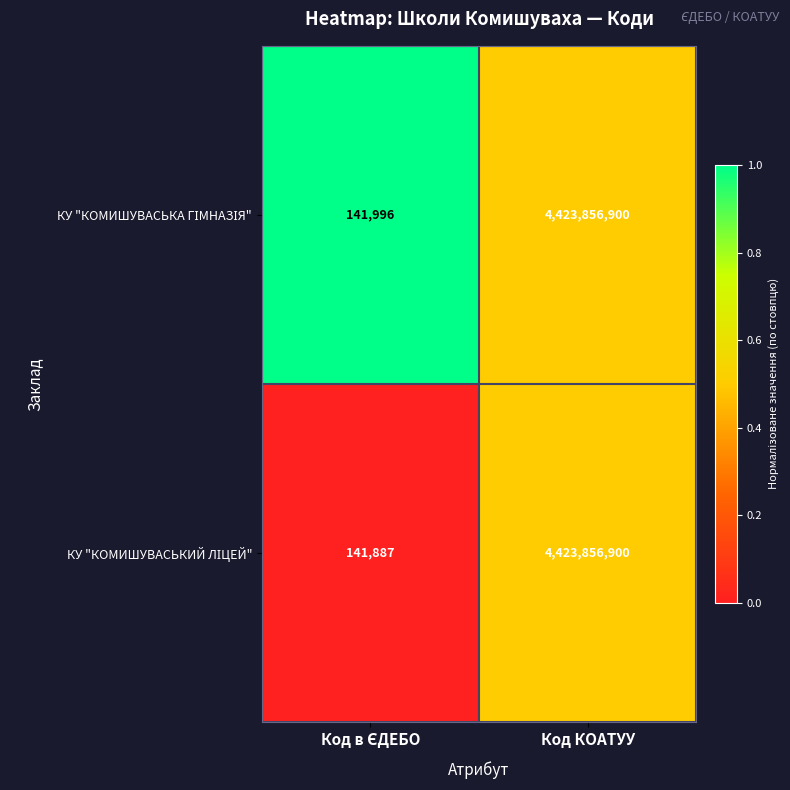

At which category is the sum across all series the highest?

Код КОАТУУ